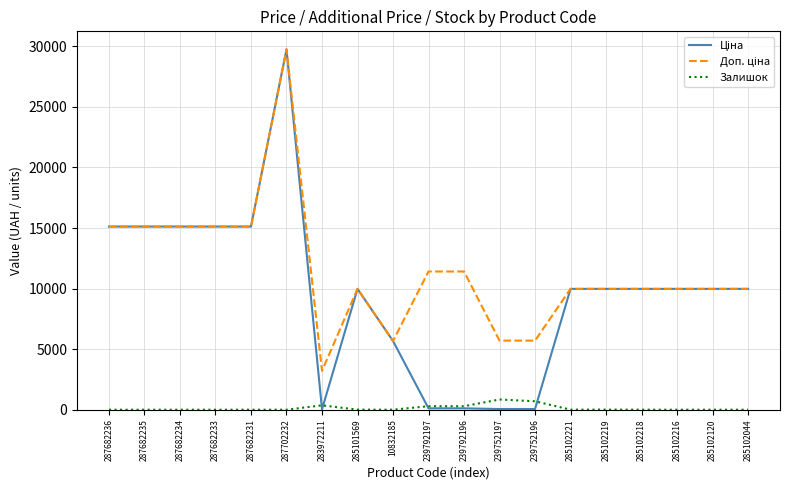

How many series are shown in this chart?

3